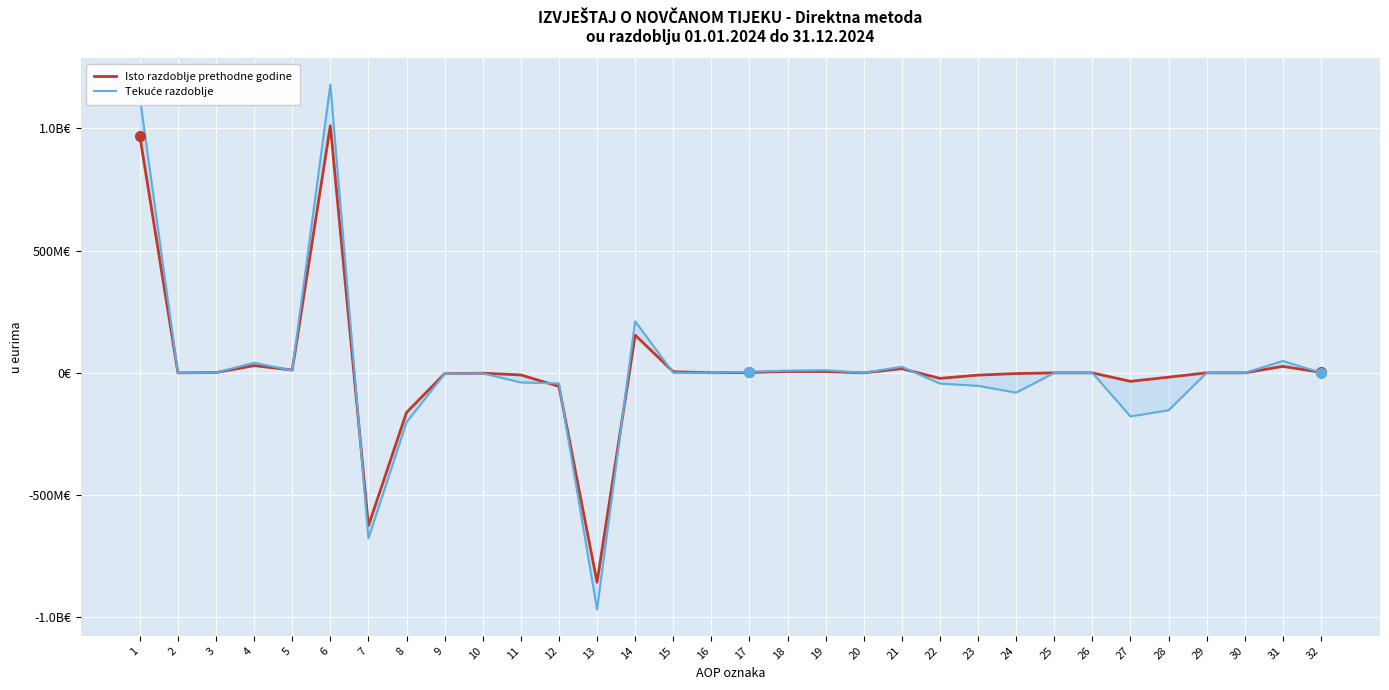

Which has a higher value, 27 or 17?

17